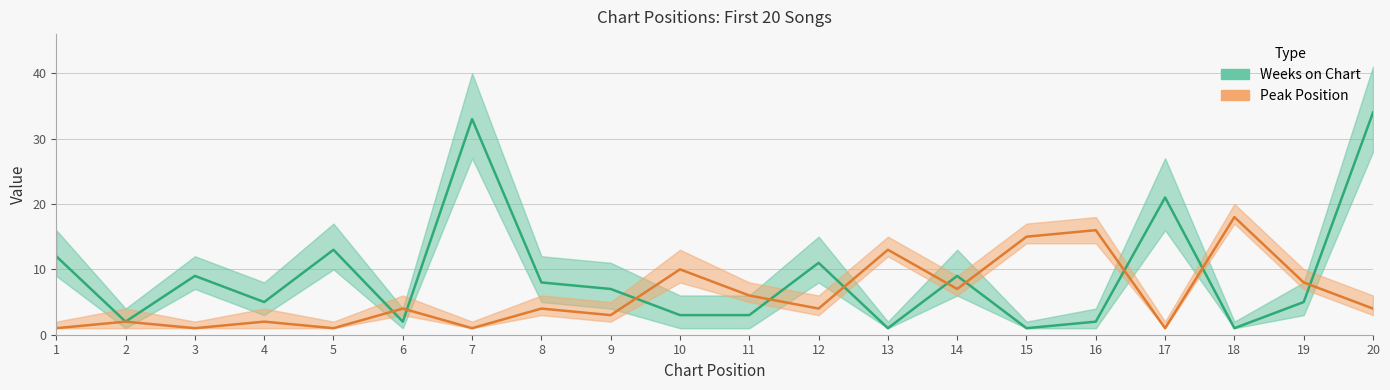

What is the average value of the Peak Position series?

6